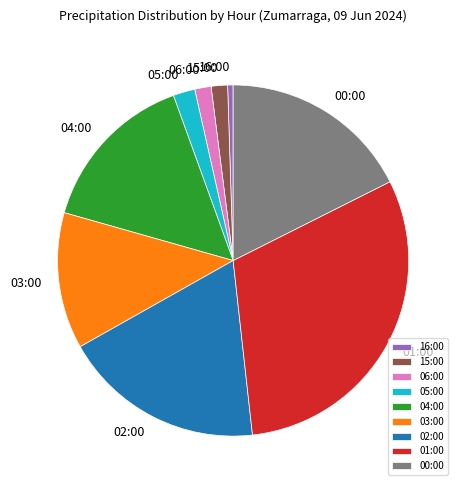

Between 00:00 and 02:00, which is larger?

02:00